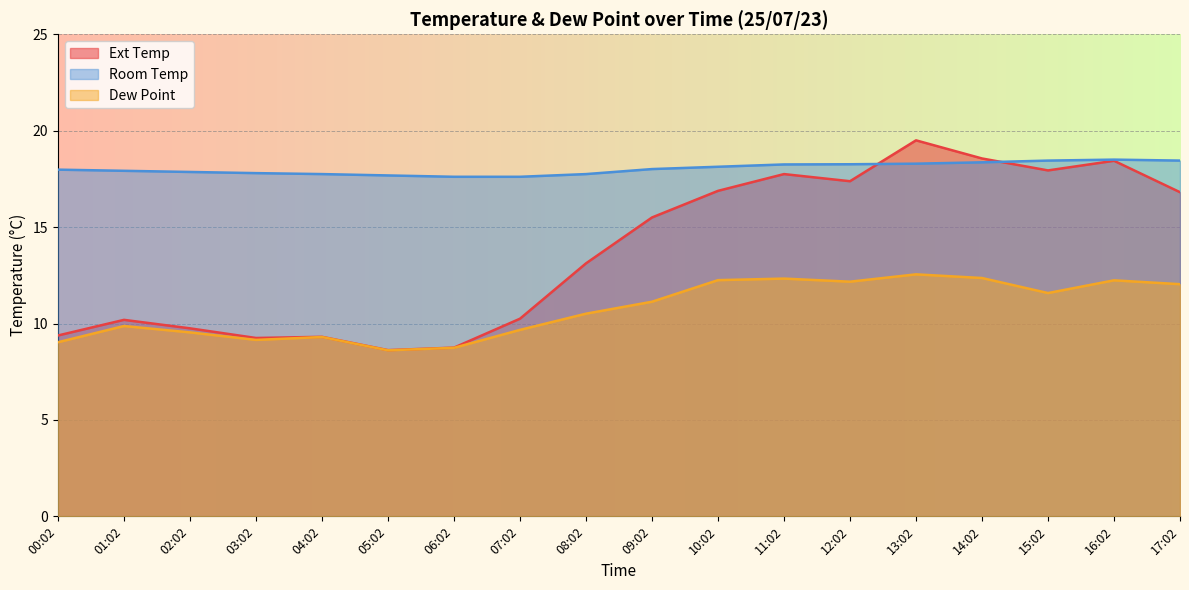

What is the difference between the second highest and second lowest values in the Ext Temp series?

9.8